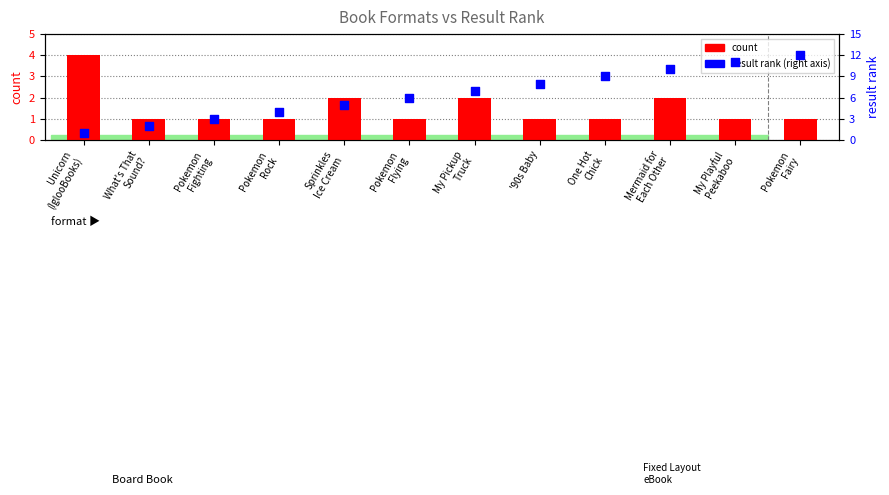

Which series contains the highest Y value?

result rank